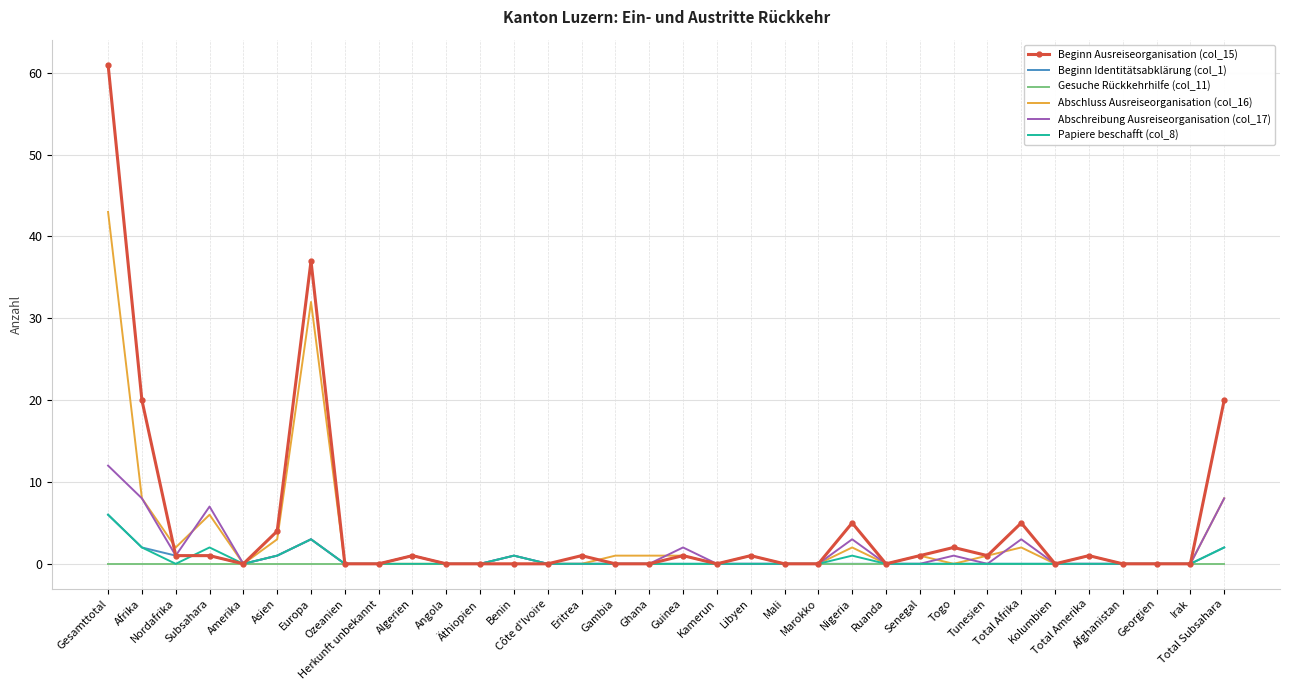

Which series has the widest spread of values?

Beginn Ausreiseorganisation (col_15)